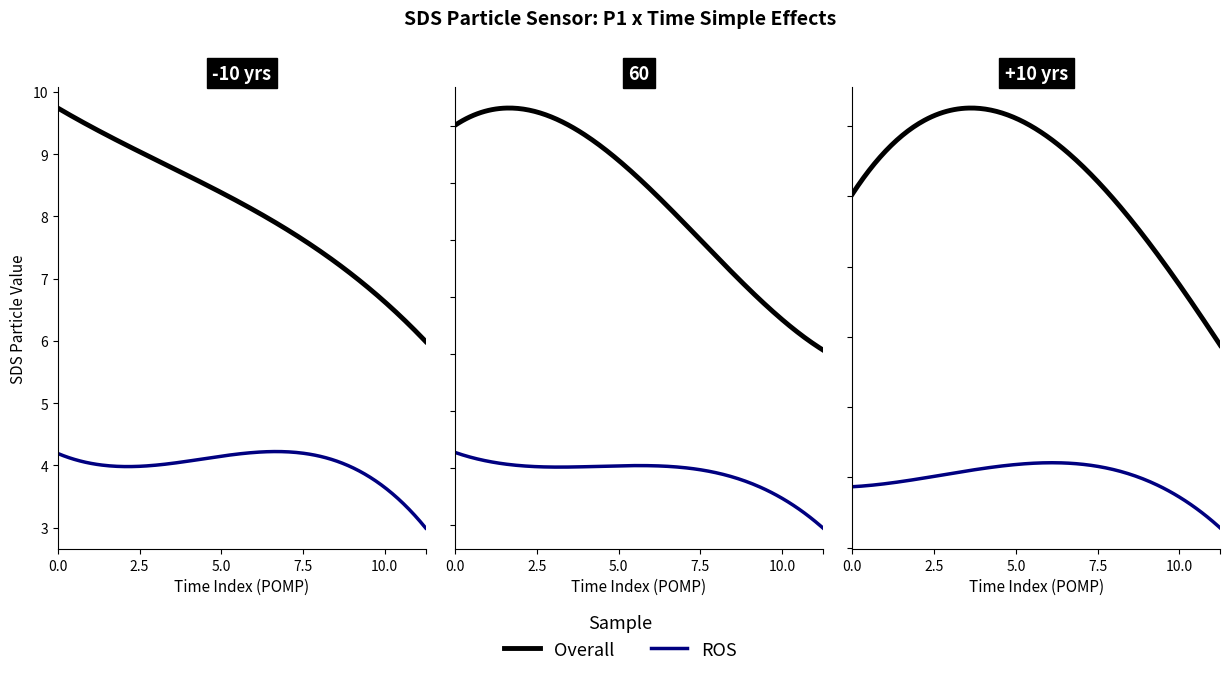

How many data points does each series have?

10